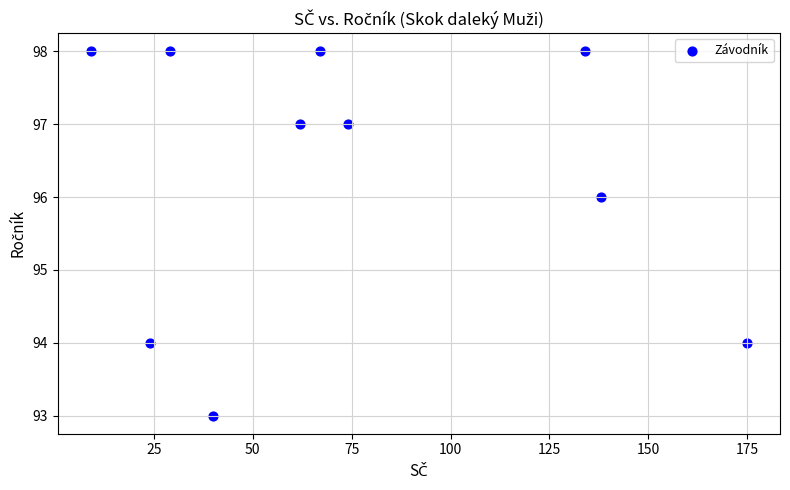

What is the range of Y values (max minus min)?

5